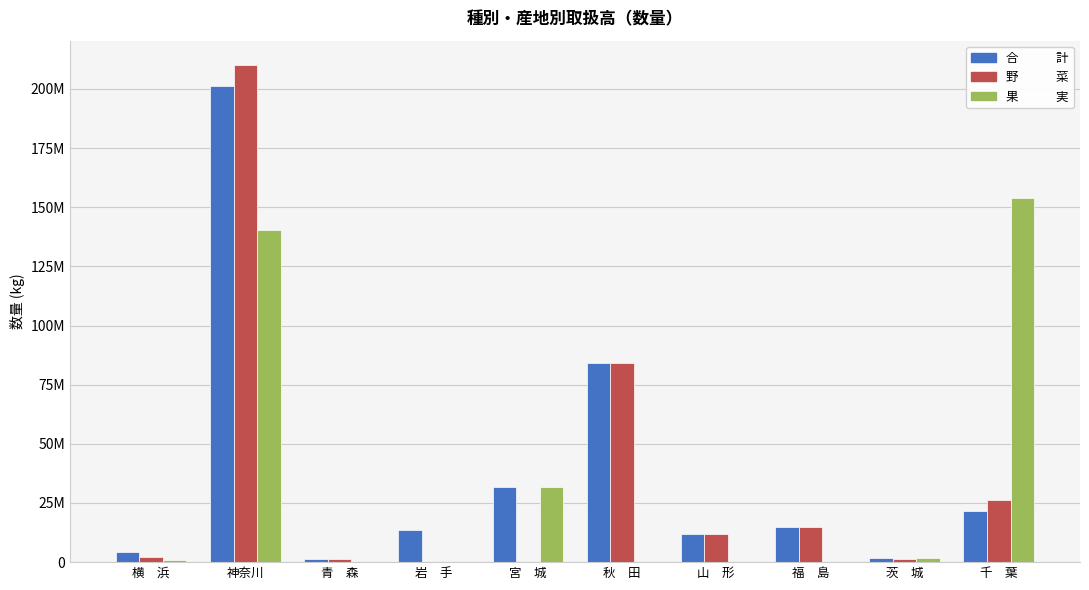

Is it true that 合　　　計 equals 2110188 at 横　浜?

False